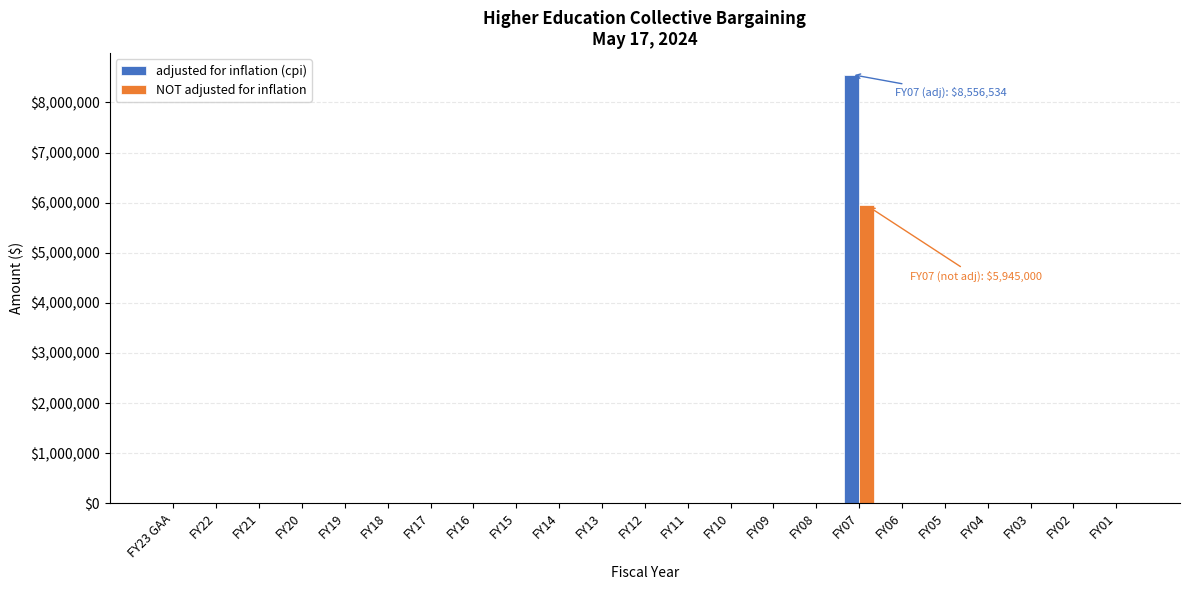

What is the sum of all NOT adjusted for inflation values?

5945000